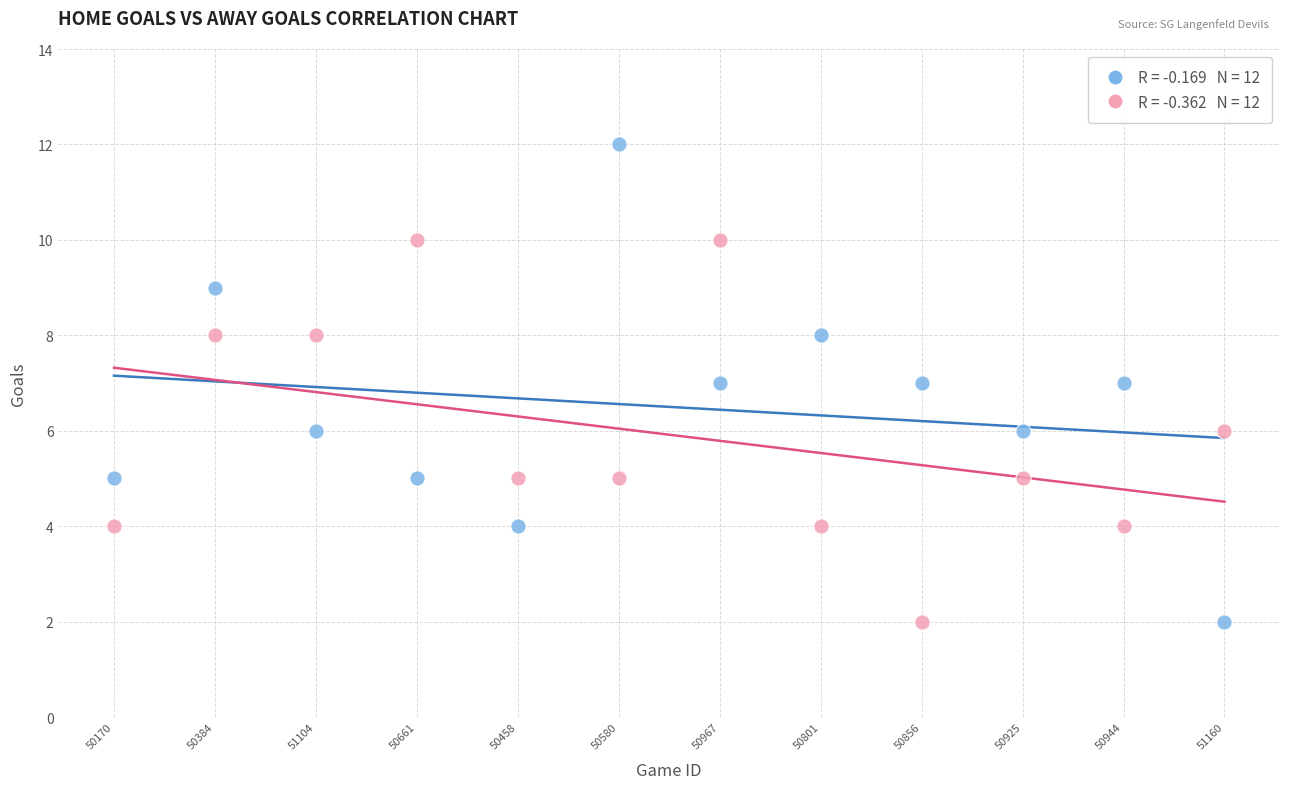

Across all data points, what is the range of Y values (max minus min)?

10